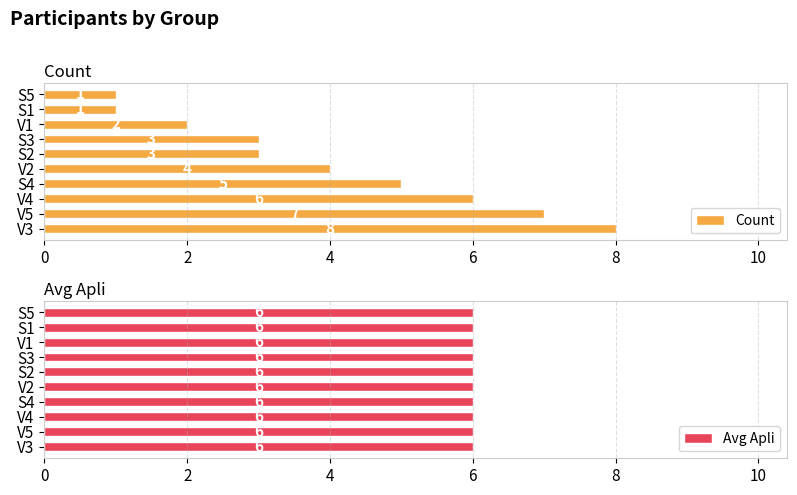

At which label does Count reach its peak?

V3